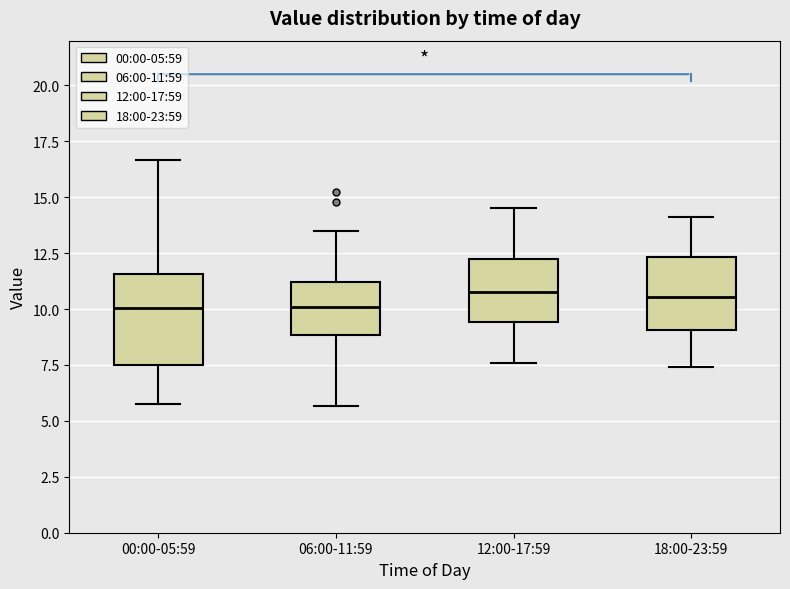

Where is the lower edge of the box for 12:00-17:59 on the y-axis? The values are not printed on the chart, so give them approximately, as read against the axis.

9.5